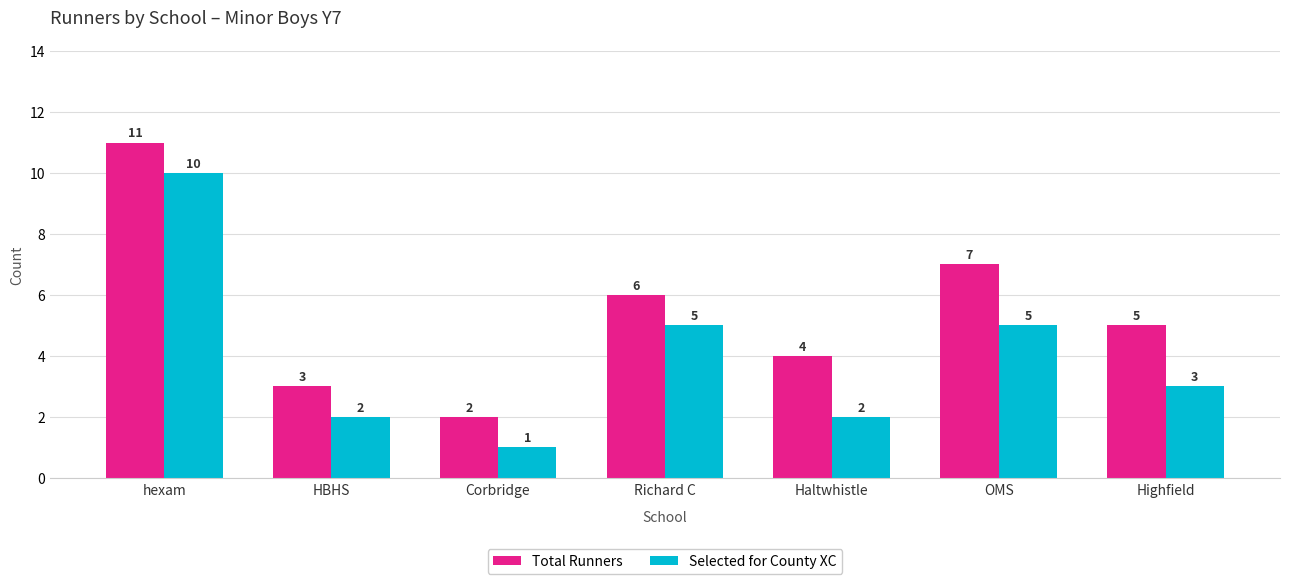

List the series in order of their overall mean, lowest first.

Selected for County XC, Total Runners